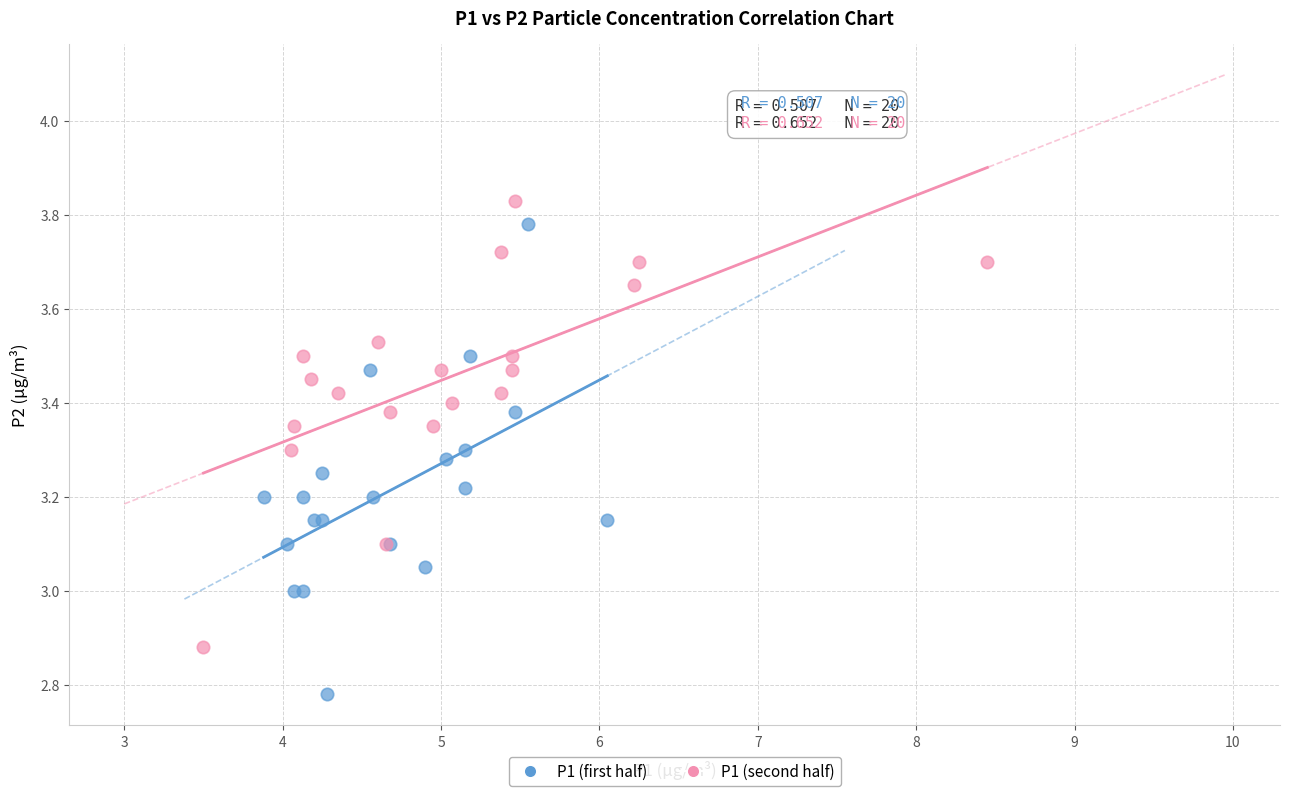

Which series reaches the minimum Y coordinate?

P1 (first half)